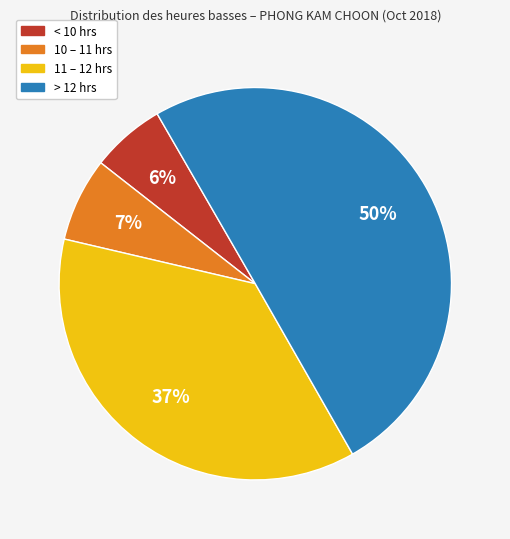

To the nearest percent, what is the difference between the largest and smallest slice percentages?

44%